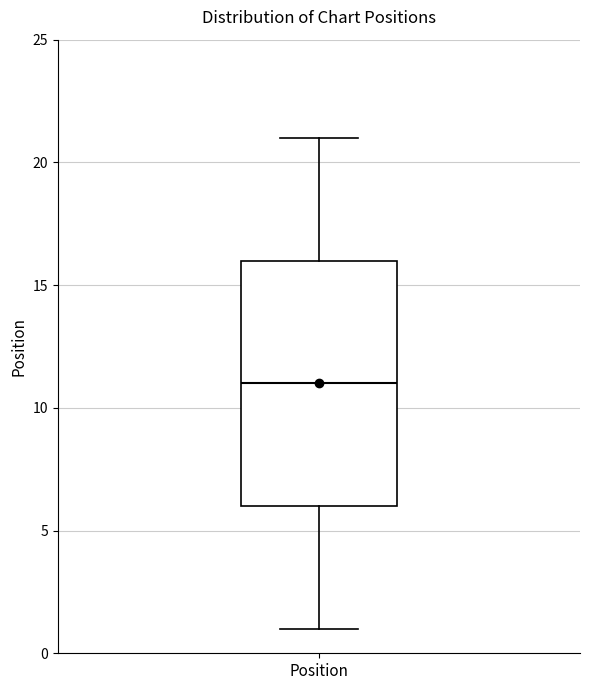

Where does the lower whisker of the box for Position end on the y-axis? The values are not printed on the chart, so give them approximately, as read against the axis.

1